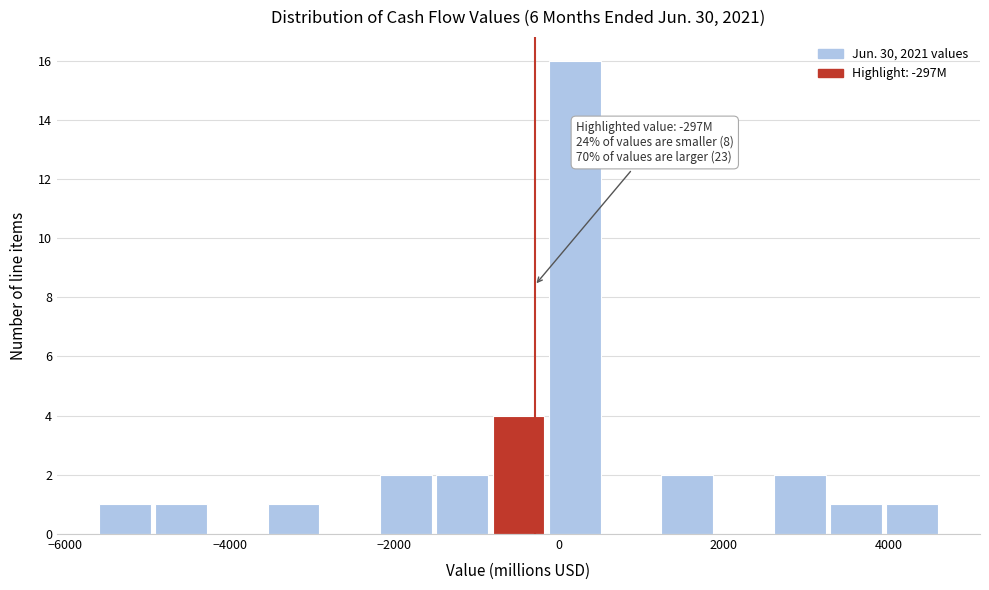

Read against the x-axis, roughly where is the centre of the tallest bar?

200